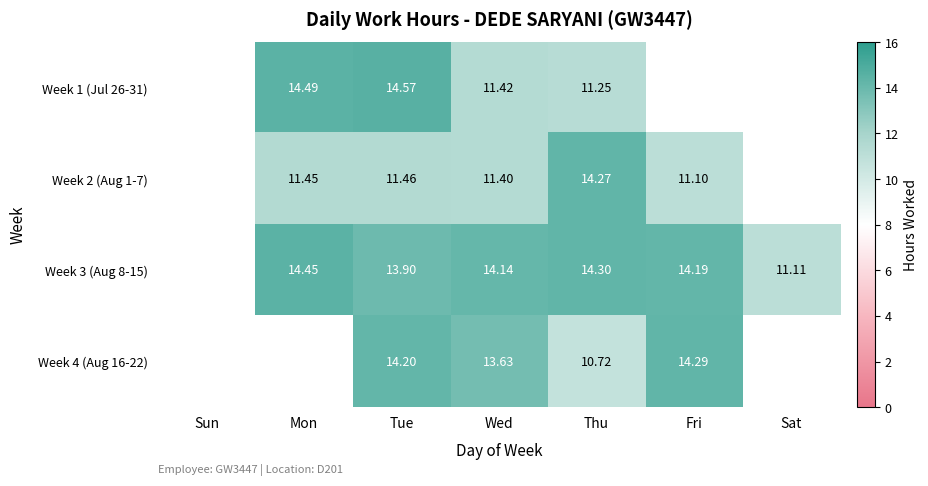

How many values in Week 1 (Jul 26-31) are above zero?

4